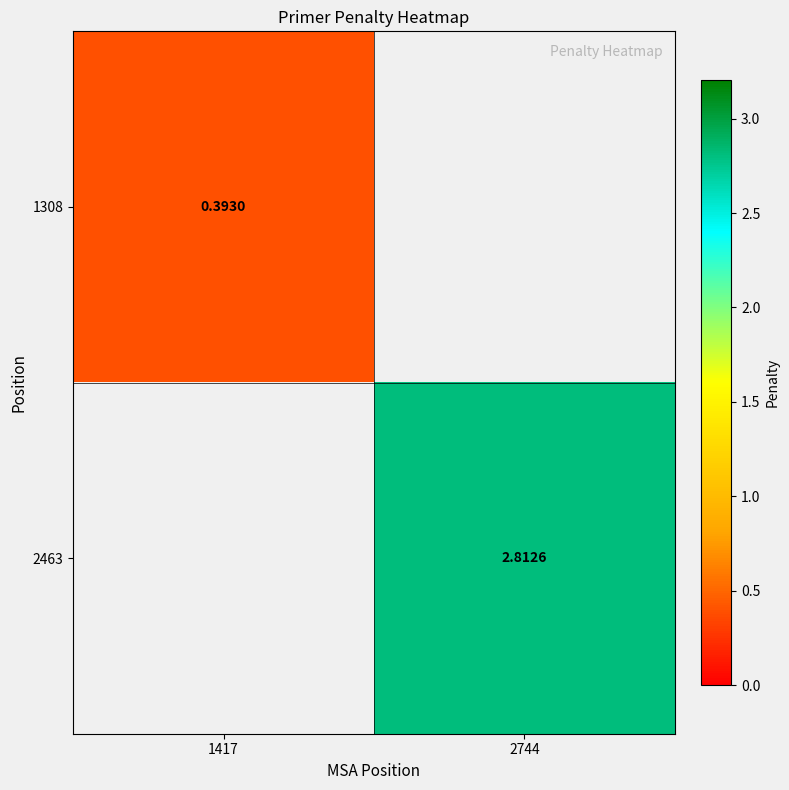

How many data points does each series have?

2